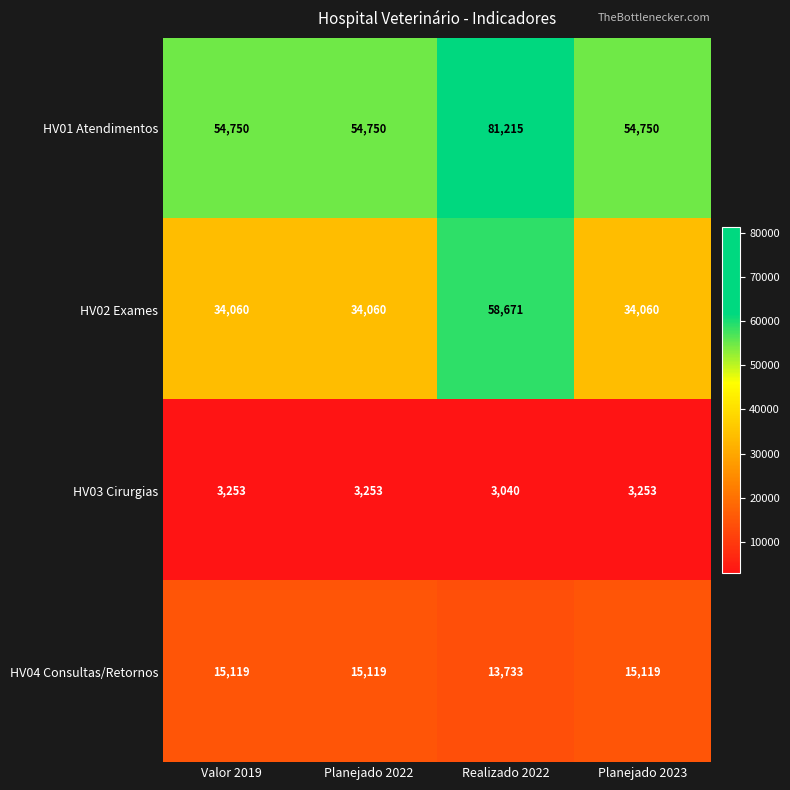

Reading left to right, extract all data points from this chart.

HV01 Atendimentos: 54750	54750	81215	54750
HV02 Exames: 34060	34060	58671	34060
HV03 Cirurgias: 3253	3253	3040	3253
HV04 Consultas/Retornos: 15119	15119	13733	15119